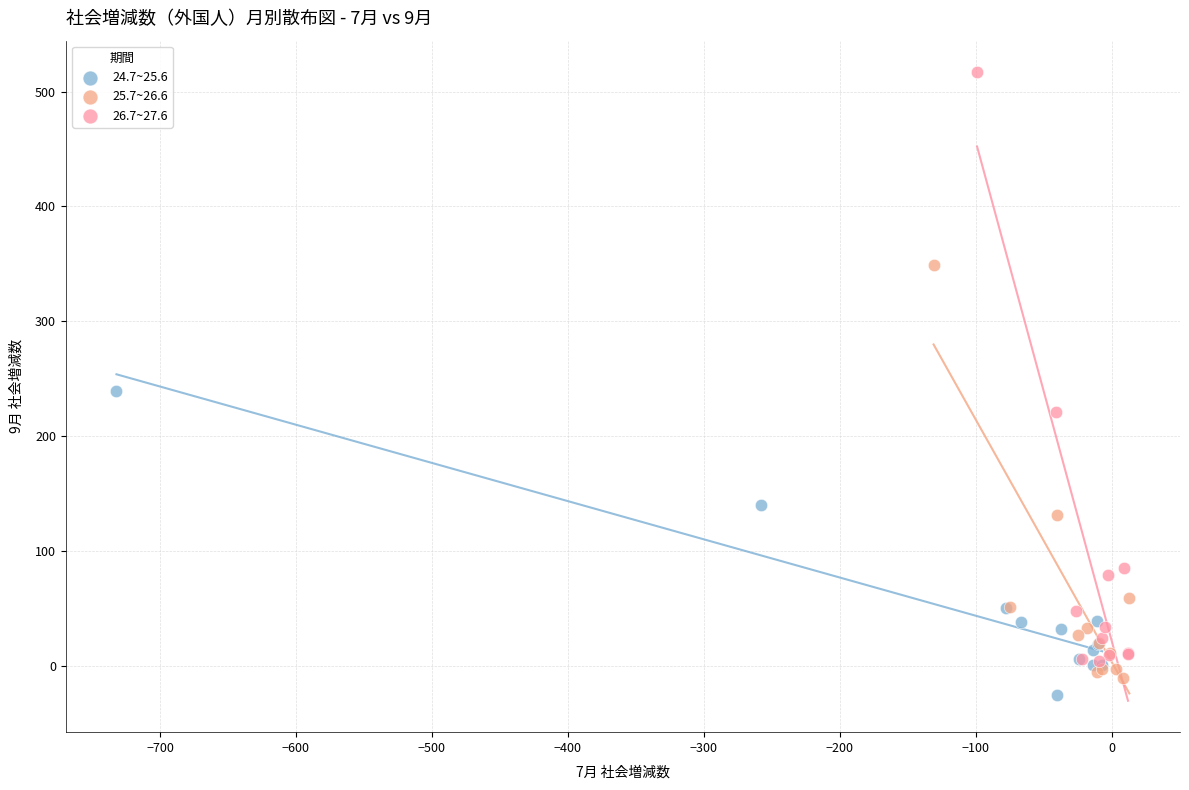

Which series contains the lowest Y value?

24.7~25.6